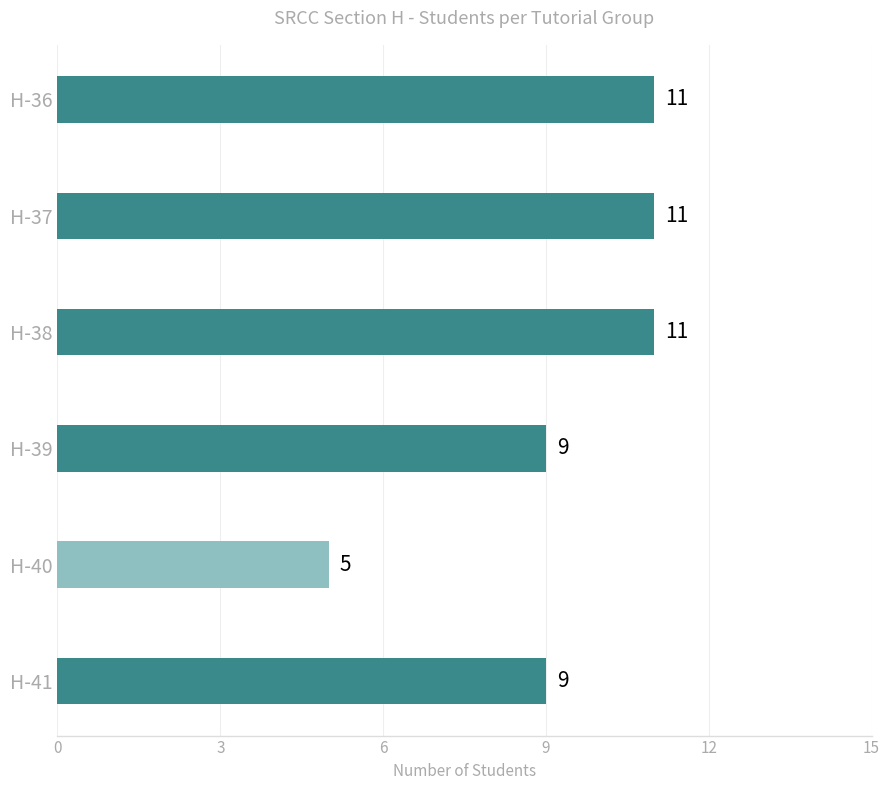

What is the ratio of the value at H-40 to the value at H-38?

0.5